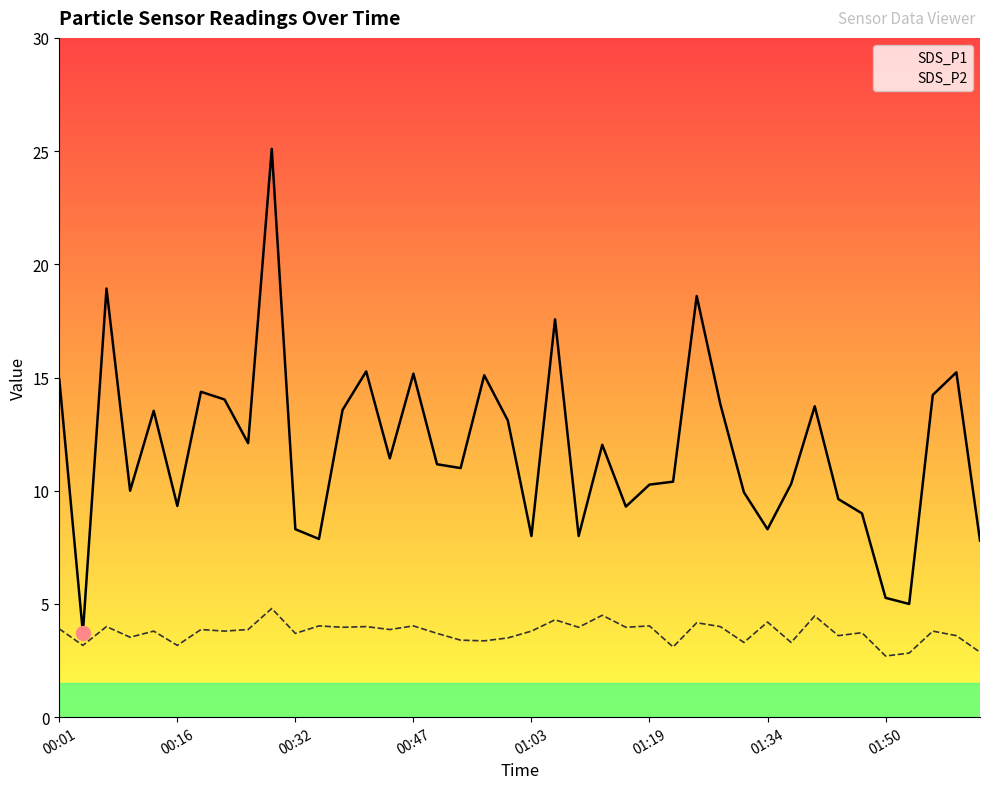

True or false: SDS_P1 has more than 2 points higher than both neighbors.

True